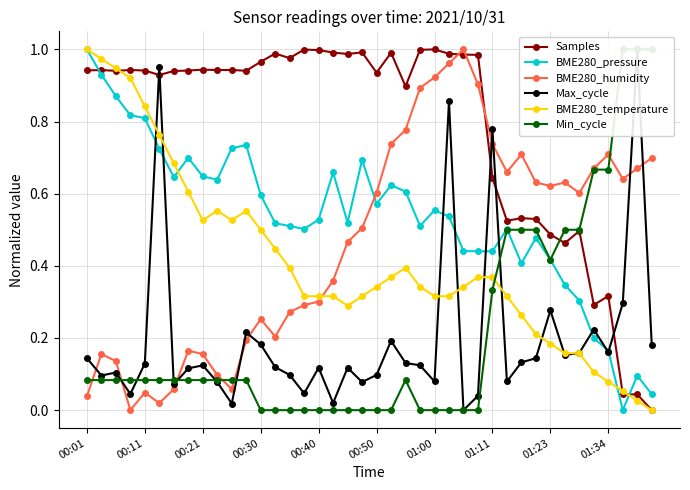

After their last crossing, which series has the higher values: BME280_pressure or Samples?

BME280_pressure